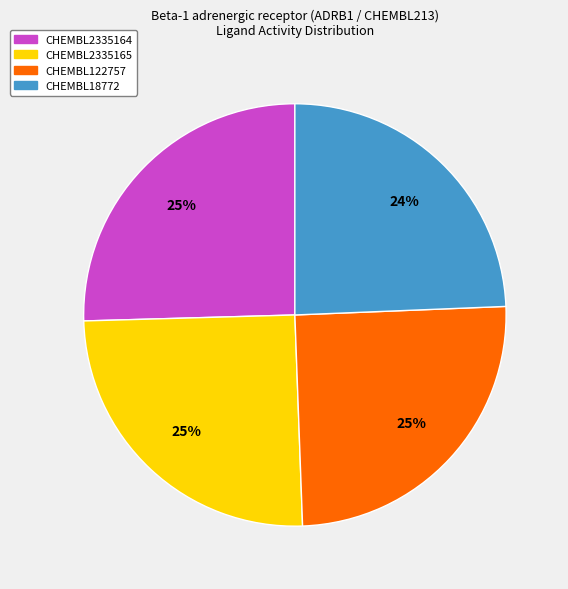

Which category has the smallest portion of the pie?

CHEMBL18772